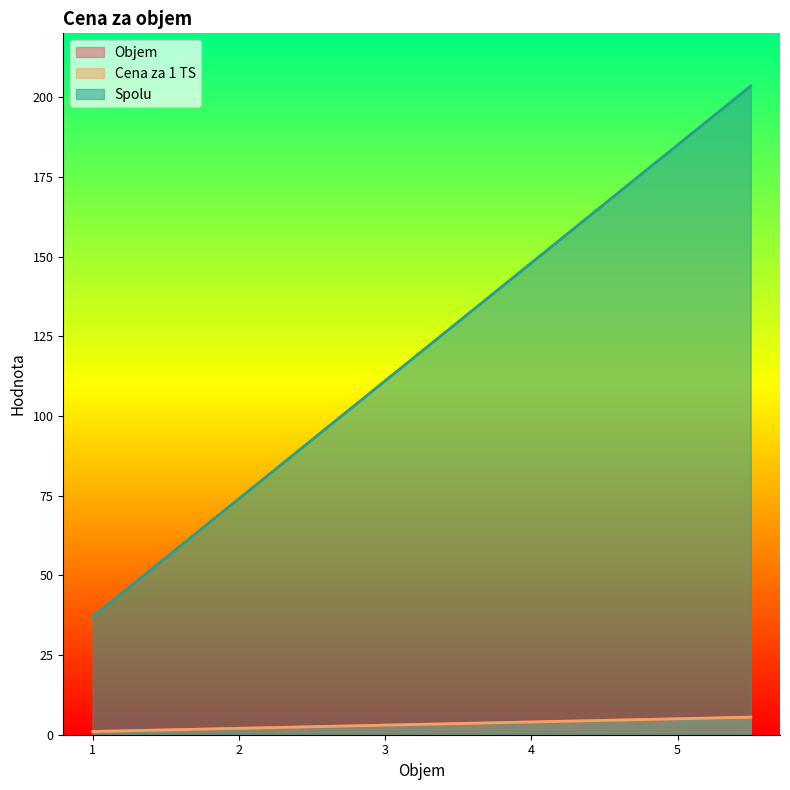

True or false: Spolu has more than 0 points higher than both neighbors.

False